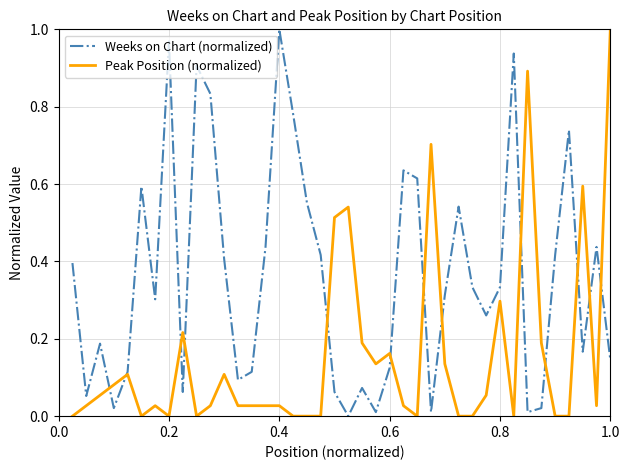

True or false: Peak Position (normalized) has more than 2 interior local peaks.

True